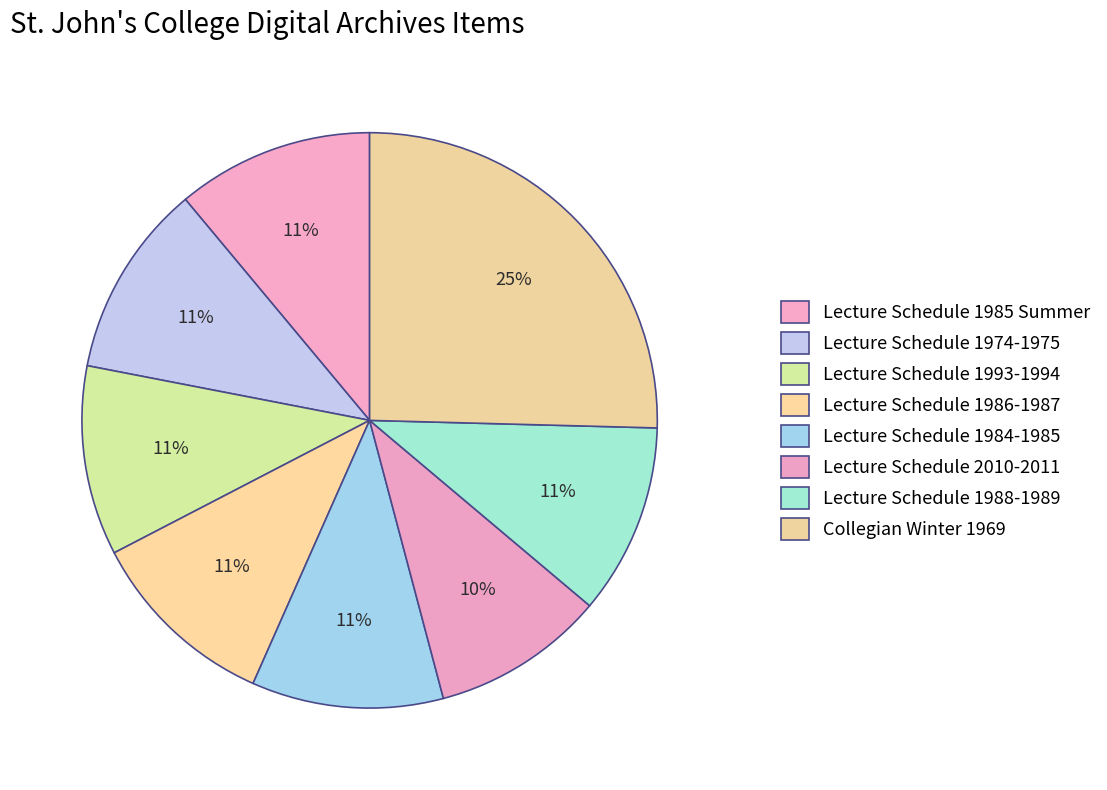

What is the ratio of the value at Lecture Schedule 1993-1994 to the value at Lecture Schedule 1974-1975?

1.0